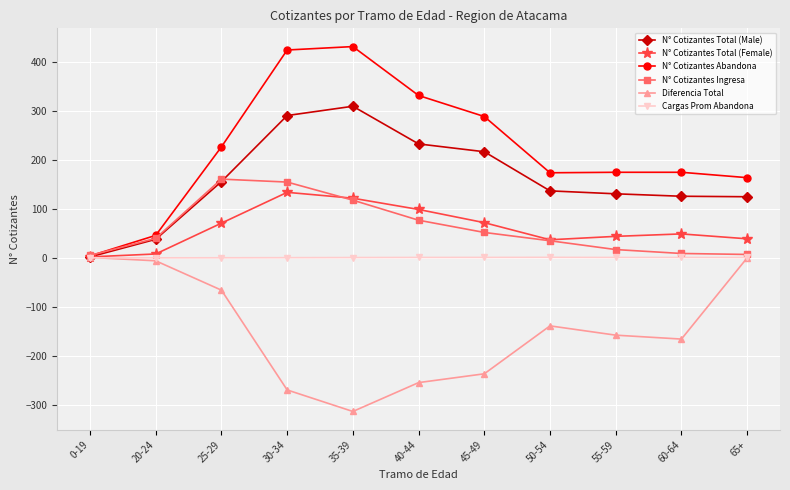

What is the spread (max minus min) of values at 0-19?

5.0